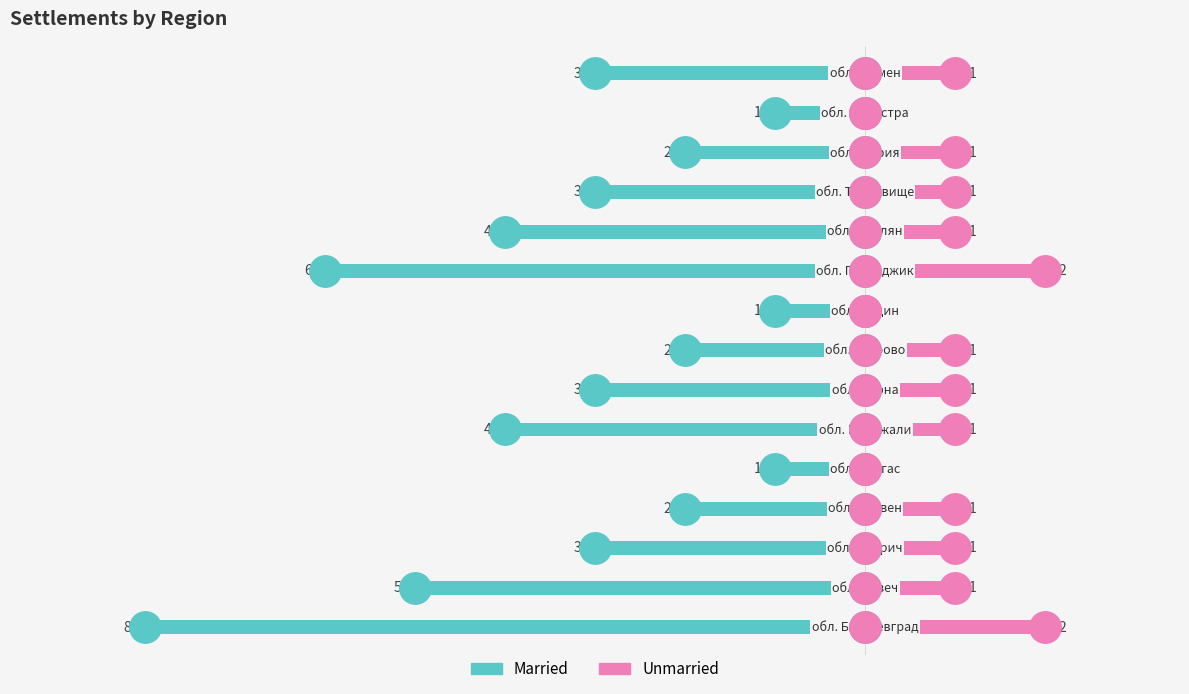

Reading right to left, list all the values displayed in this chart.

Married: -3	-1	-2	-3	-4	-6	-1	-2	-3	-4	-1	-2	-3	-5	-8
Unmarried: 1	0	1	1	1	2	0	1	1	1	0	1	1	1	2